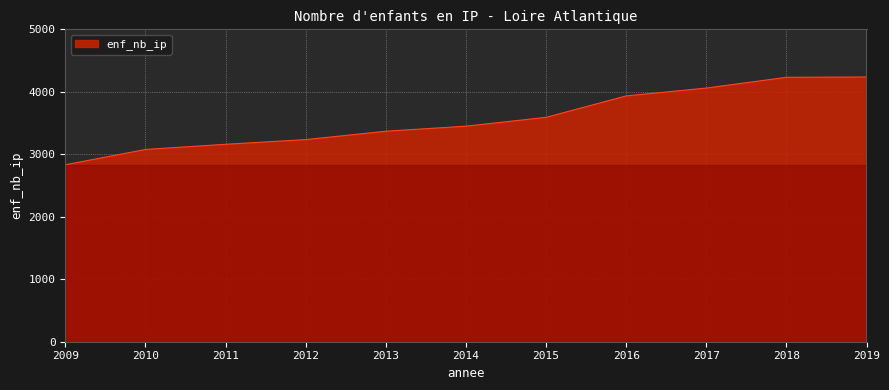

What is the sum of the values at 2017 and 2016?

7994